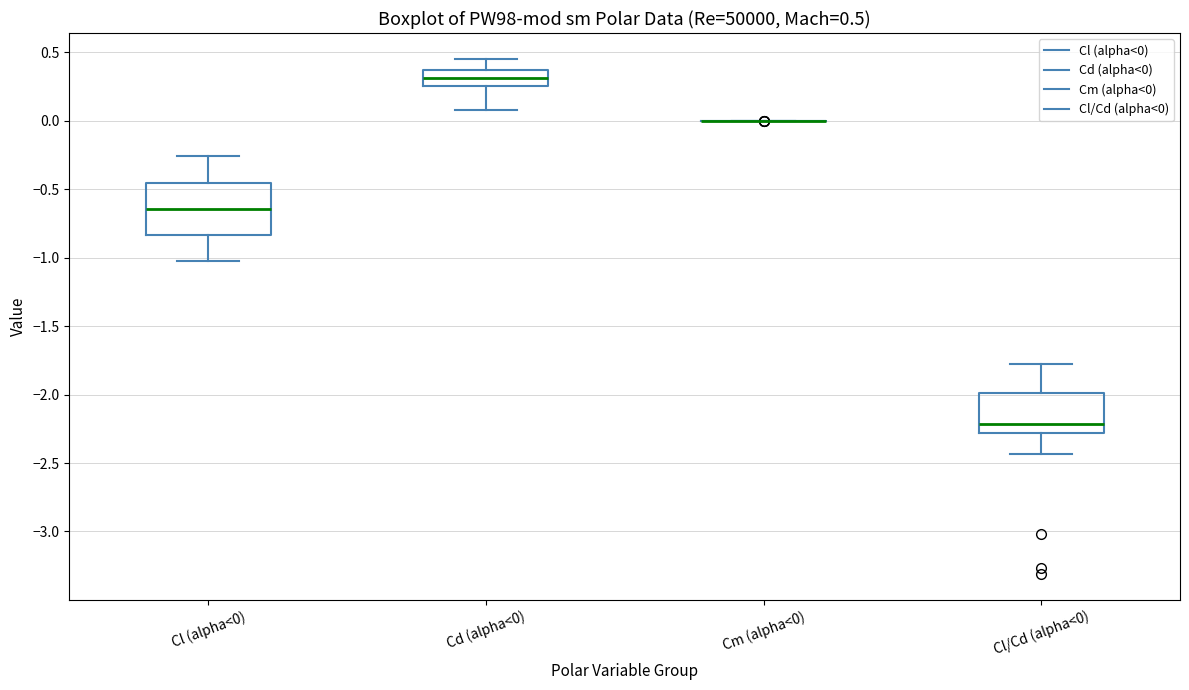

Which box is the tallest, from its lower edge to its upper edge?

Cl (alpha<0)